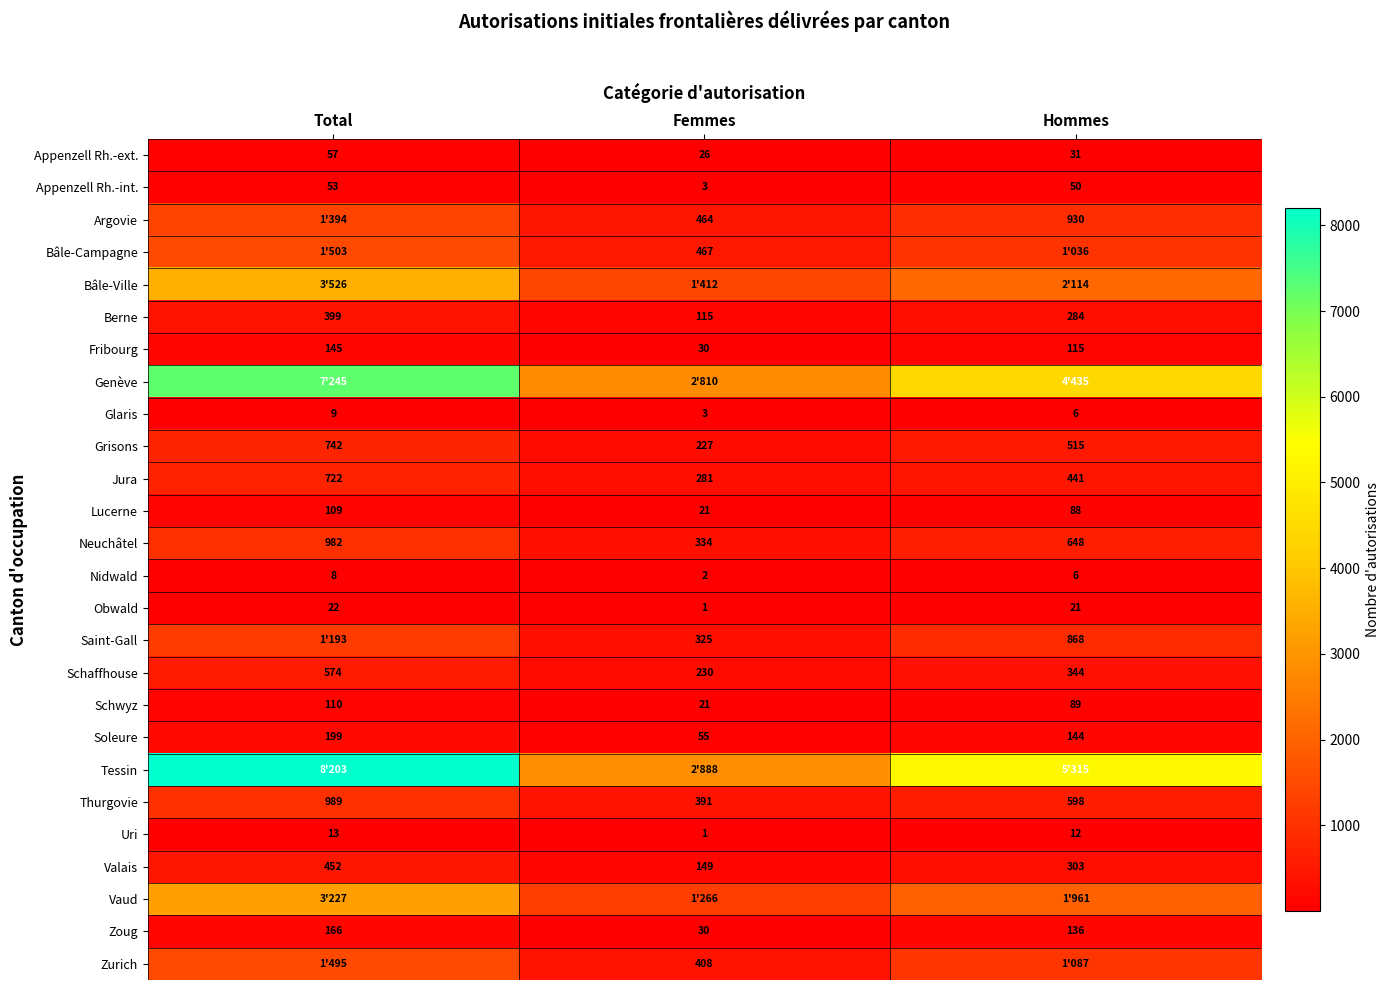

Is the value of Lucerne at Total greater than the value of Glaris at Hommes?

Yes